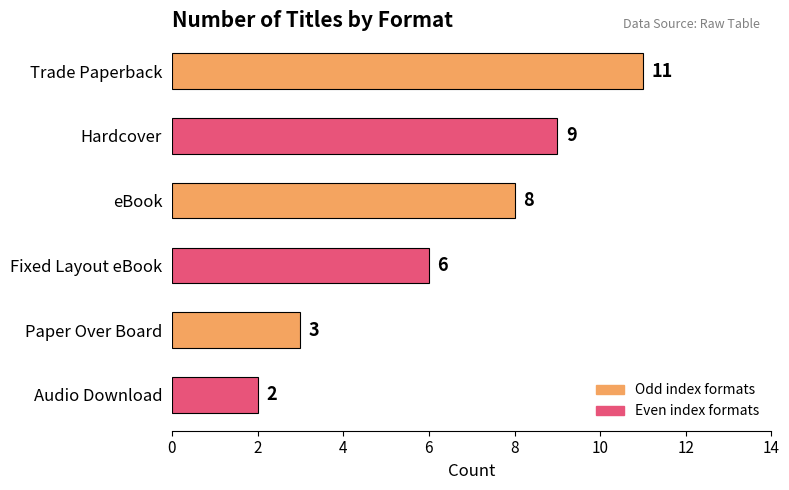

What is the smallest value displayed?

2